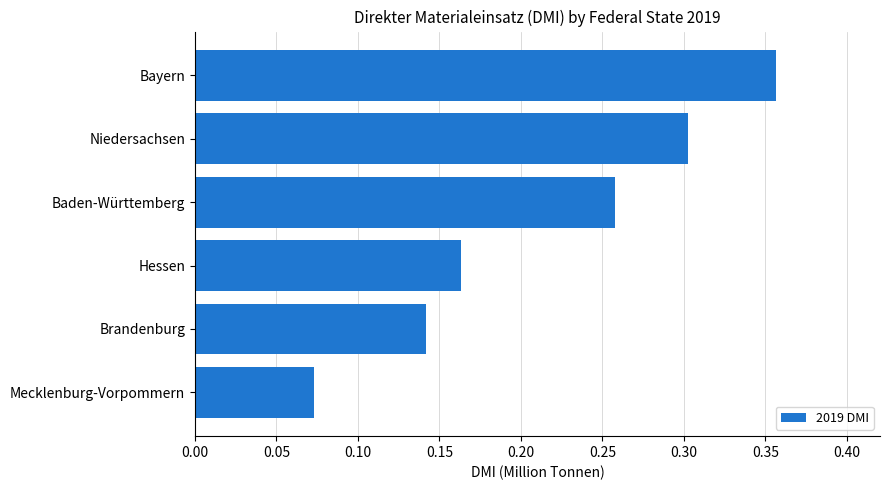

How many bars are there in total?

6